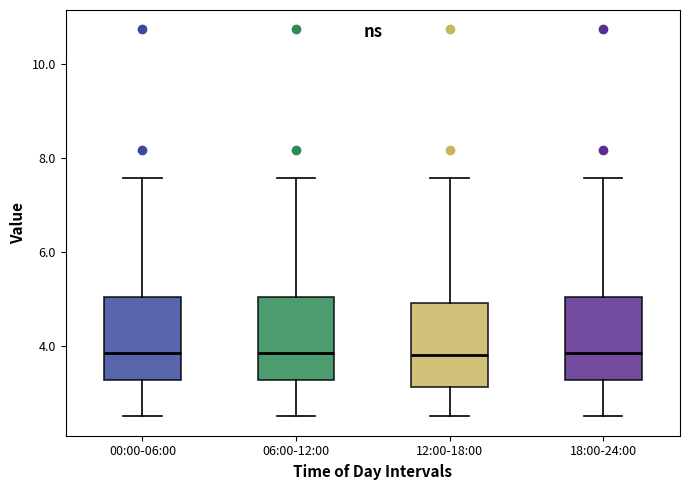

Reading left to right, transcribe this box plot: for each box, give where its median line is, the range the box spans, and where its two whiskers end, as read against the y-axis. The values are not printed on the chart, so give them approximately, as read against the axis.

00:00-06:00: median 3.8, box 3.2 to 5.0, whiskers 2.6 to 7.6
06:00-12:00: median 3.8, box 3.2 to 5.0, whiskers 2.6 to 7.6
12:00-18:00: median 3.8, box 3.2 to 5.0, whiskers 2.6 to 7.6
18:00-24:00: median 3.8, box 3.2 to 5.0, whiskers 2.6 to 7.6